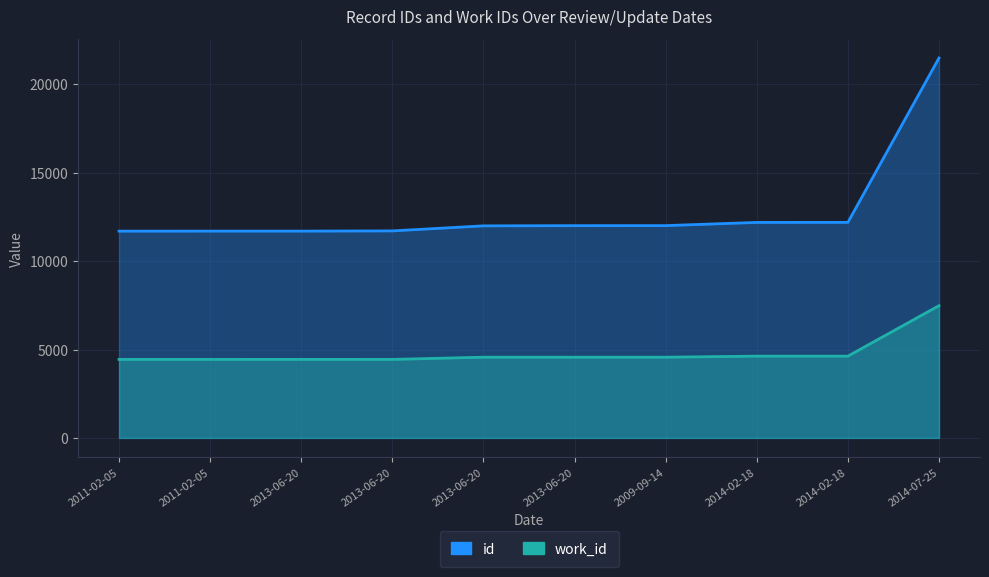

The id series shows 12191 at 2014-02-18. True or false?

True